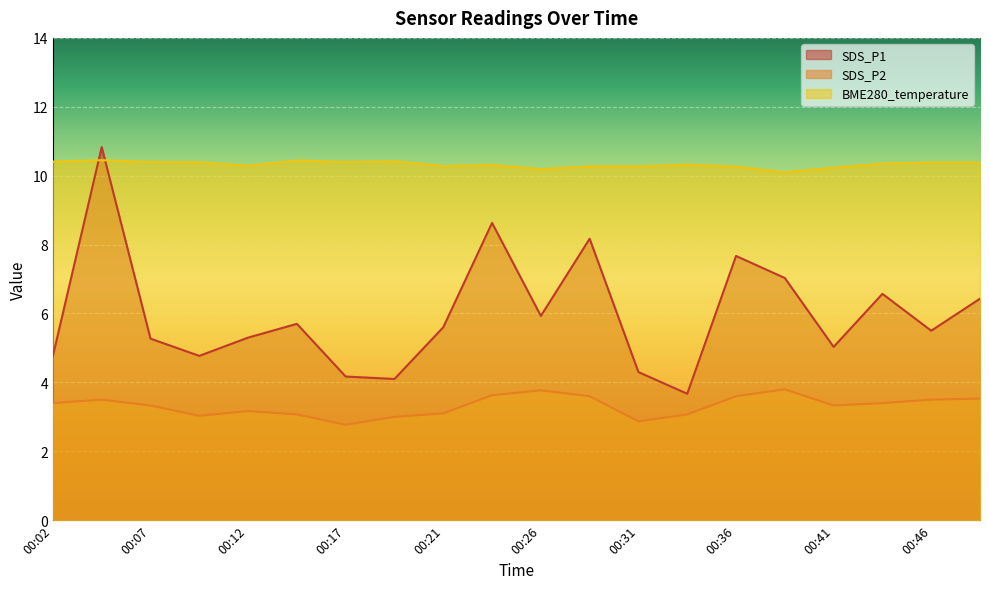

Rank the series at 00:34 from lowest to highest value.

SDS_P2, SDS_P1, BME280_temperature